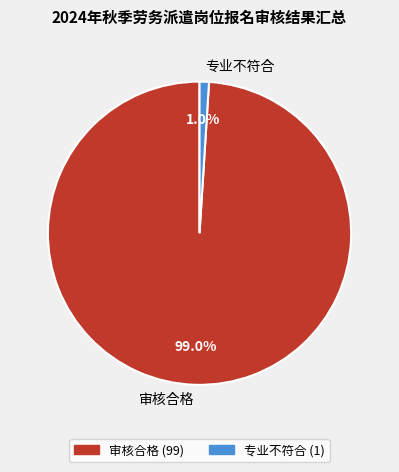

To the nearest percent, what is the combined percentage of 审核合格 and 专业不符合?

100%